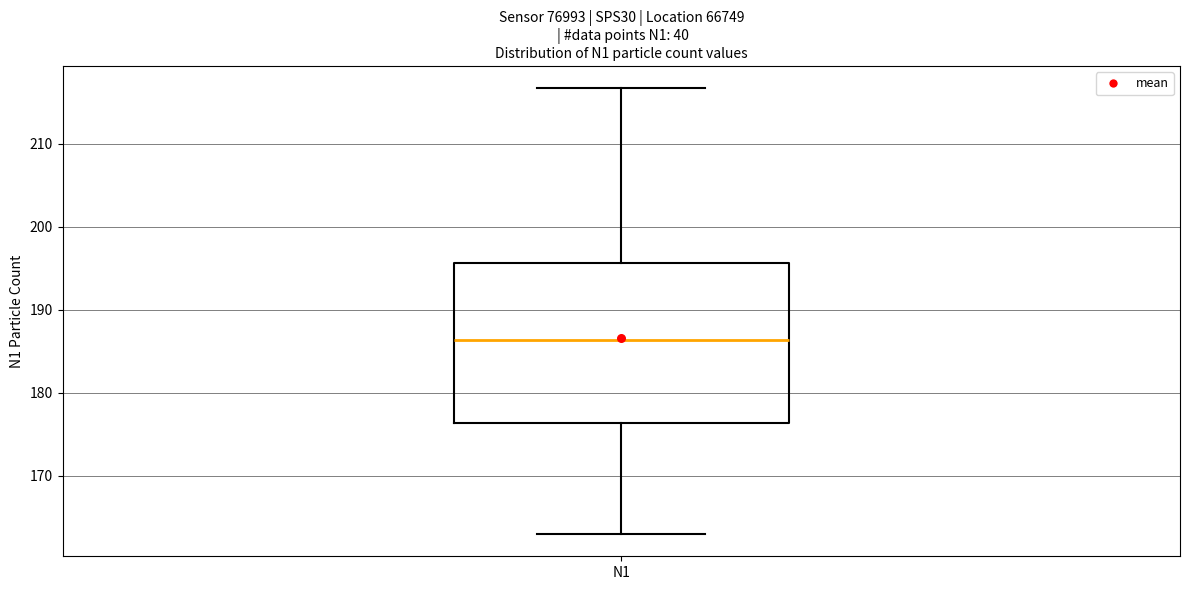

Read this box plot against the y-axis: the position of the median line, the range covered by the box, and the ends of both whiskers. The values are not printed on the chart, so give them approximately, as read against the axis.

median 186, box 176 to 196, whiskers 163 to 217